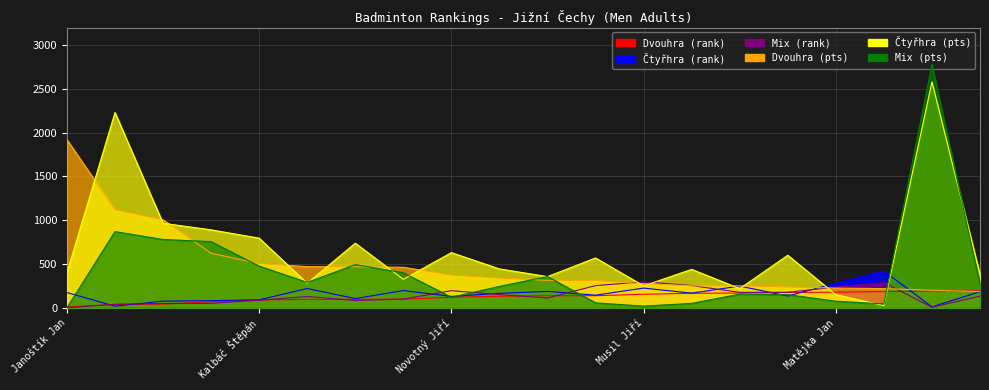

What is the spread (max minus min) of values at Matějka Jan?

206